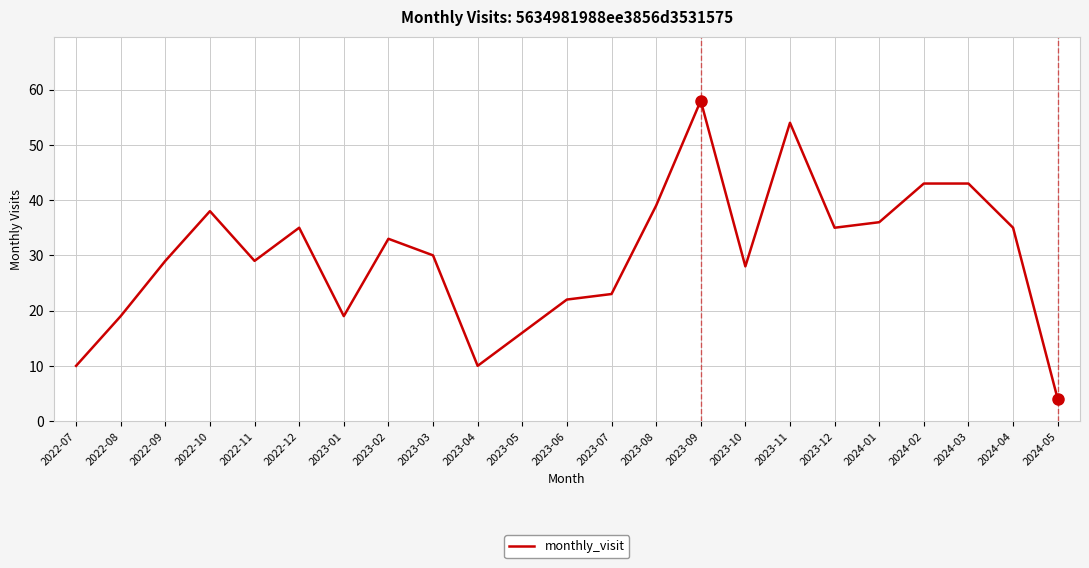

What position from the right is 2022-11?

19